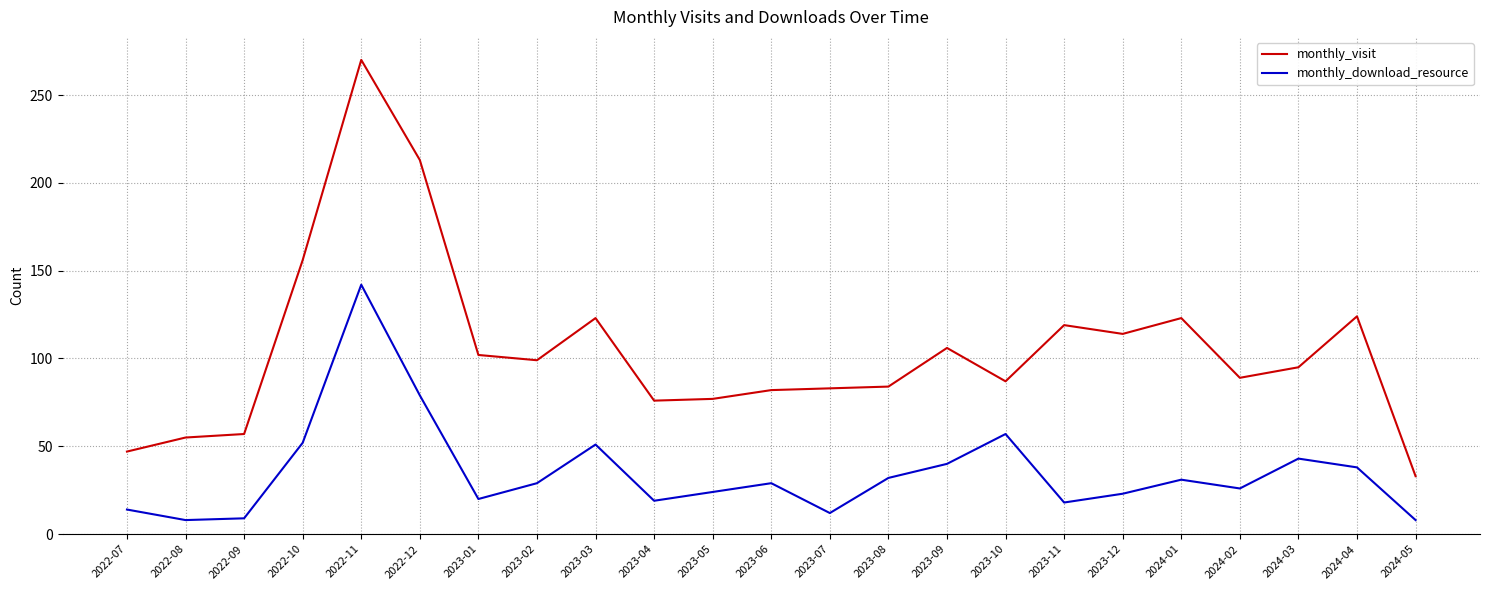

What is the difference between the second highest and minimum values in the monthly_visit series?

180